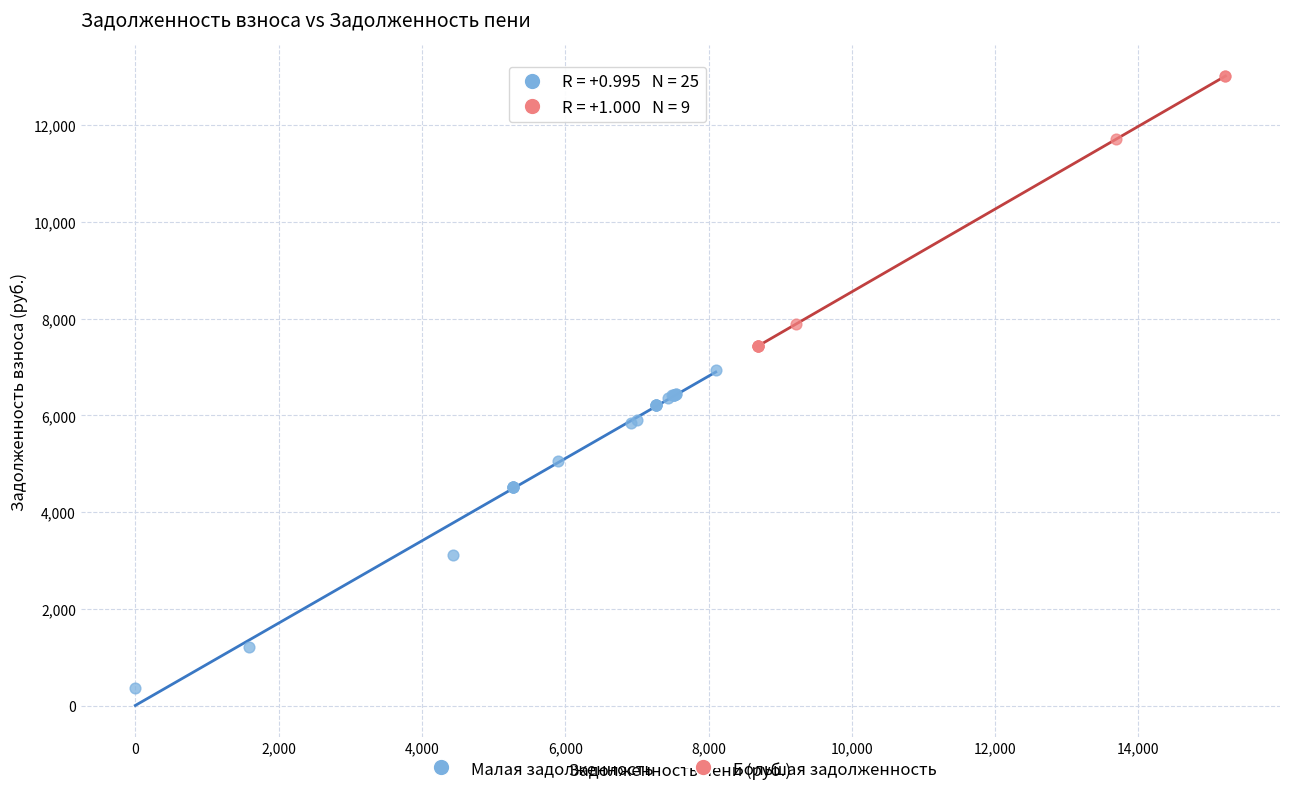

Which series contains the lowest Y value?

Малая задолженность